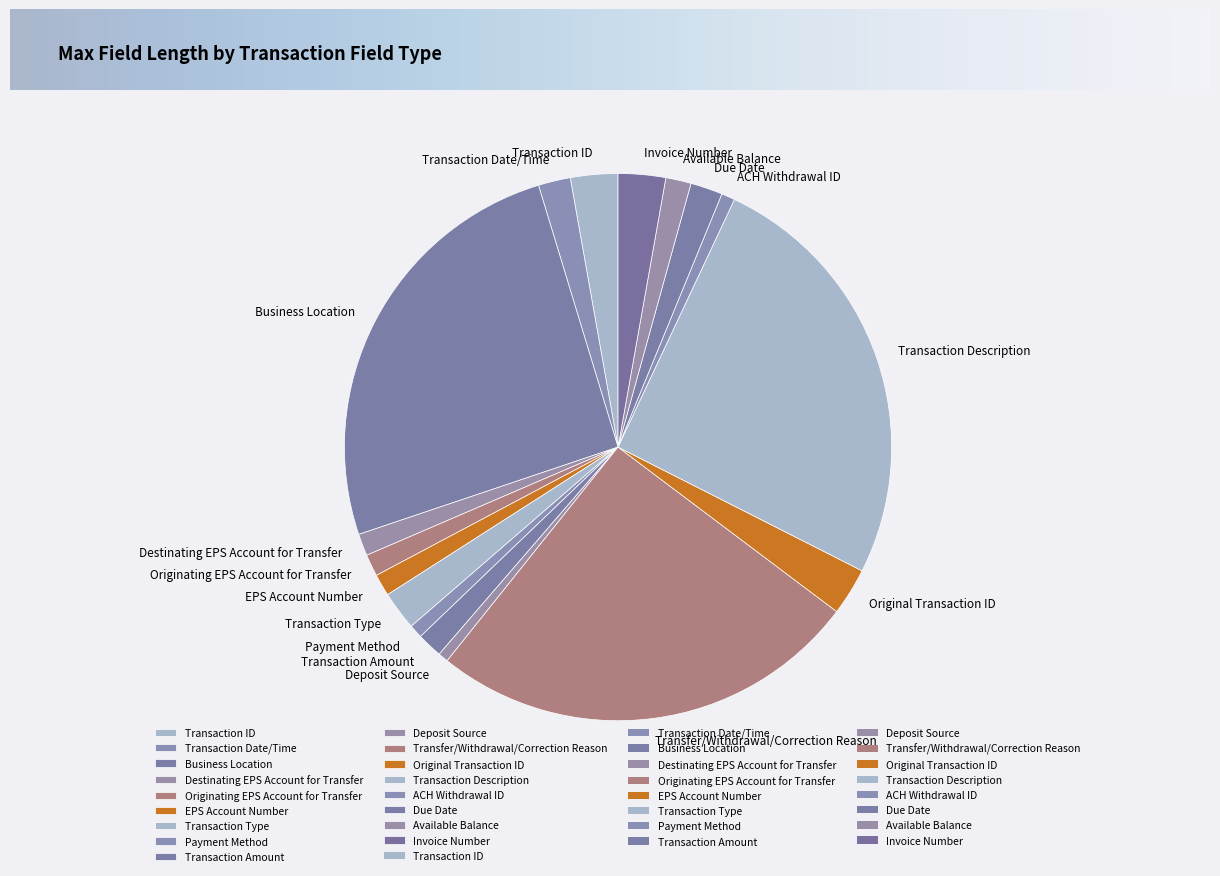

How many slices are in this pie chart?

17